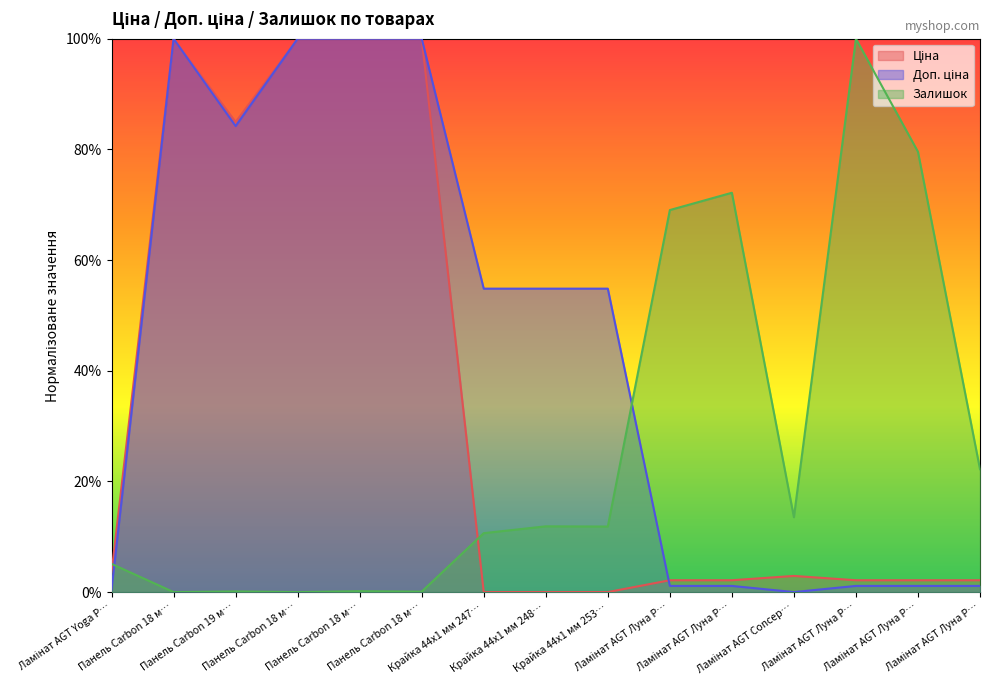

The Залишок series shows 10.6 at Крайка 44x1 мм 247…. True or false?

True